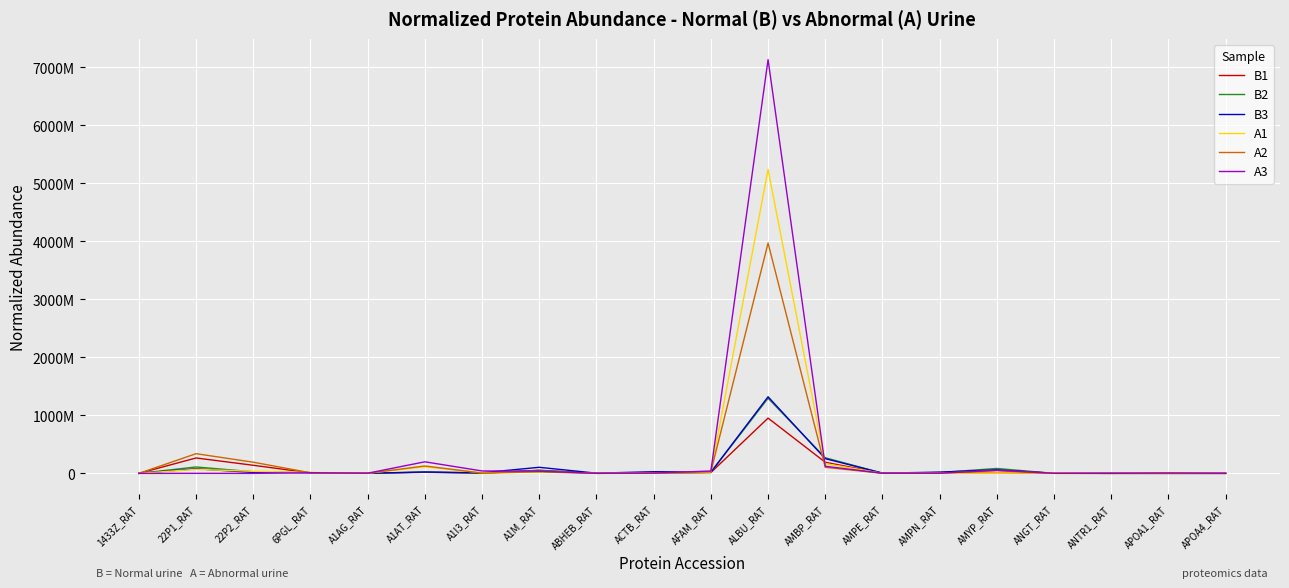

How many interior local peaks does the A2 series have?

6